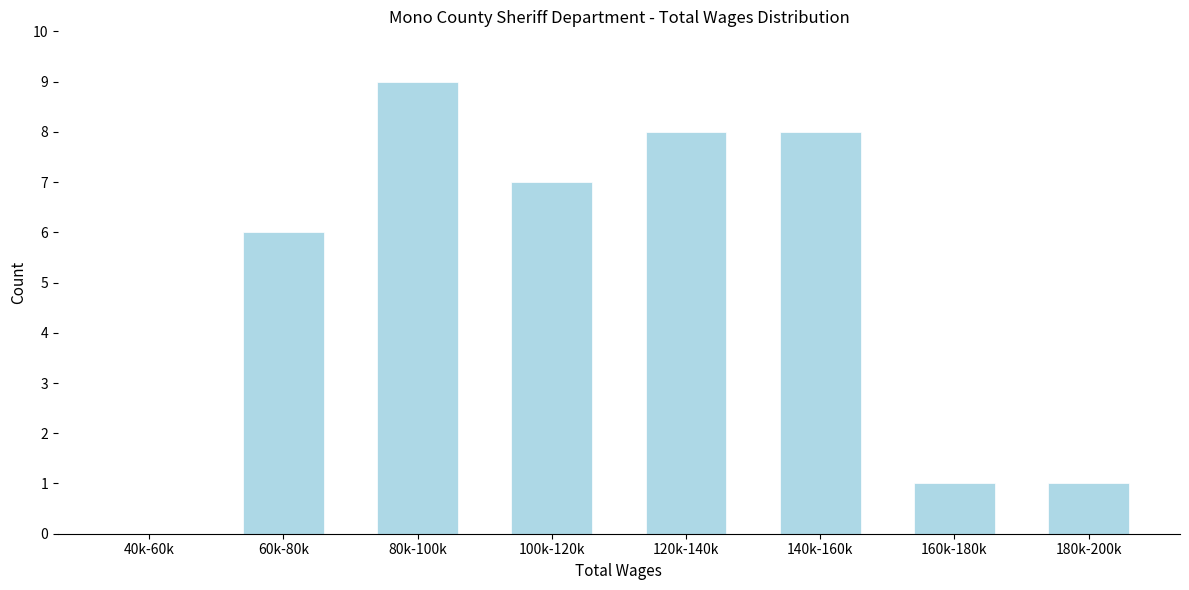

Reading left to right, transcribe all the data shown in this chart.

40k-60k=0	60k-80k=6	80k-100k=9	100k-120k=7	120k-140k=8	140k-160k=8	160k-180k=1	180k-200k=1